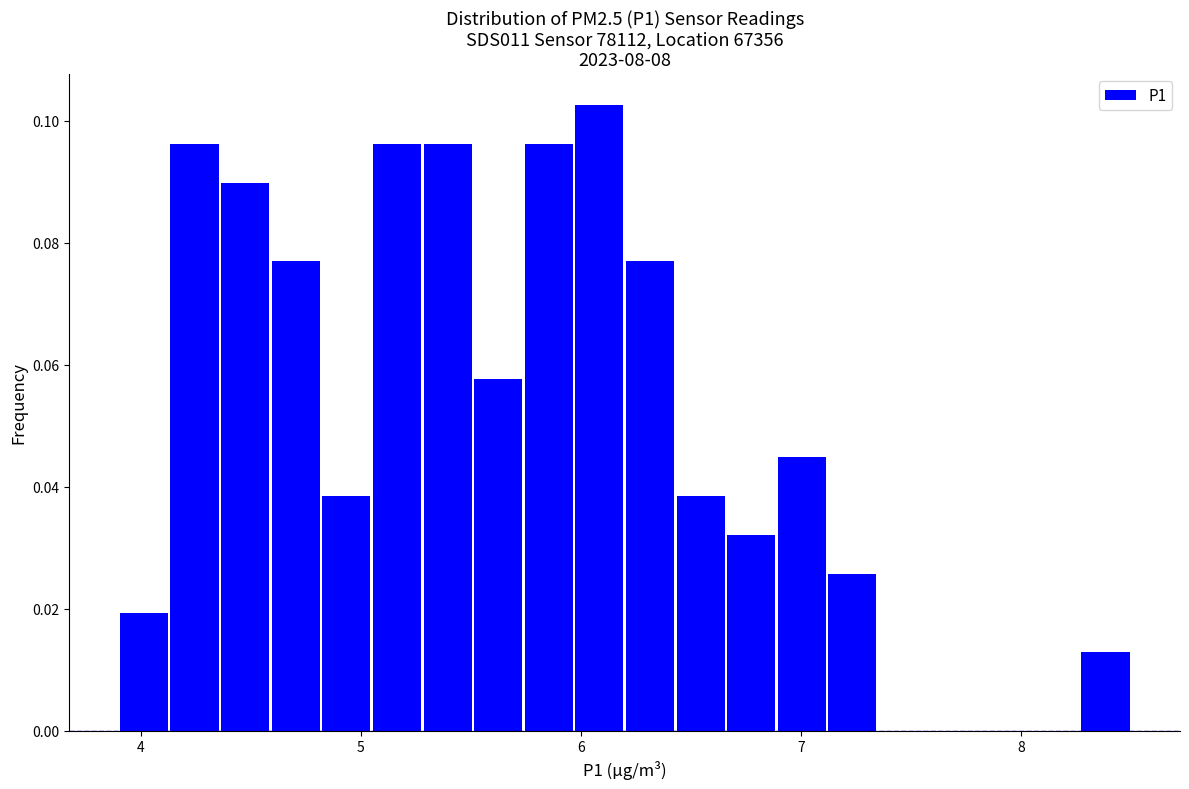

Read against the x-axis, roughly where is the centre of the tallest bar?

6.1